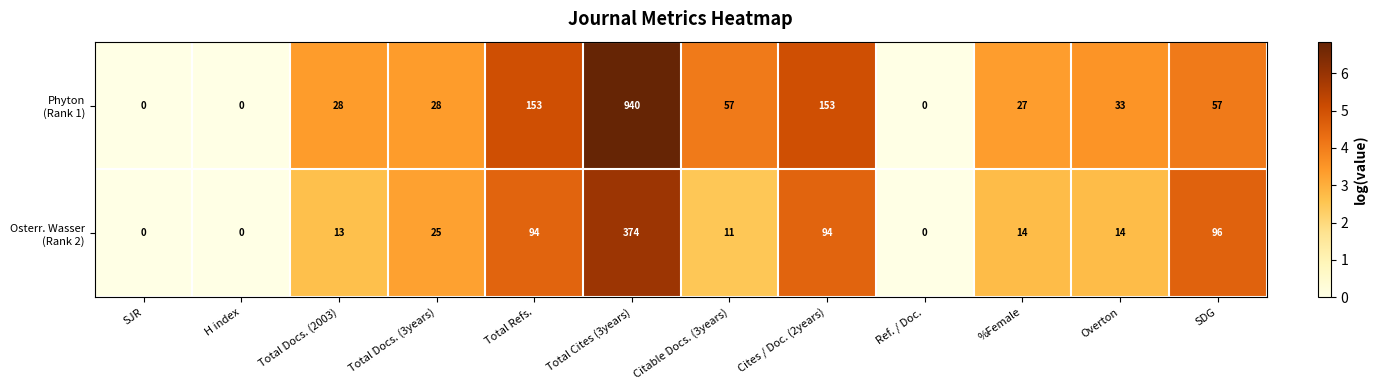

What is the greatest value displayed?

940